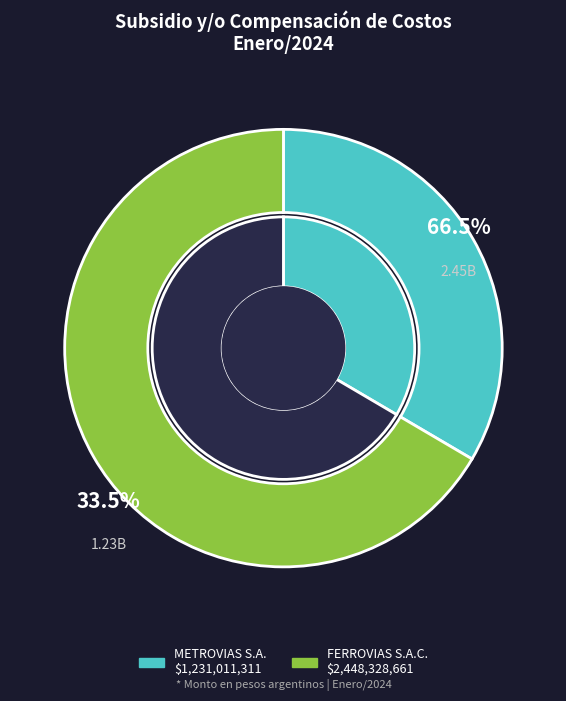

How much of the chart is everything except METROVIAS S.A.?

66.5%